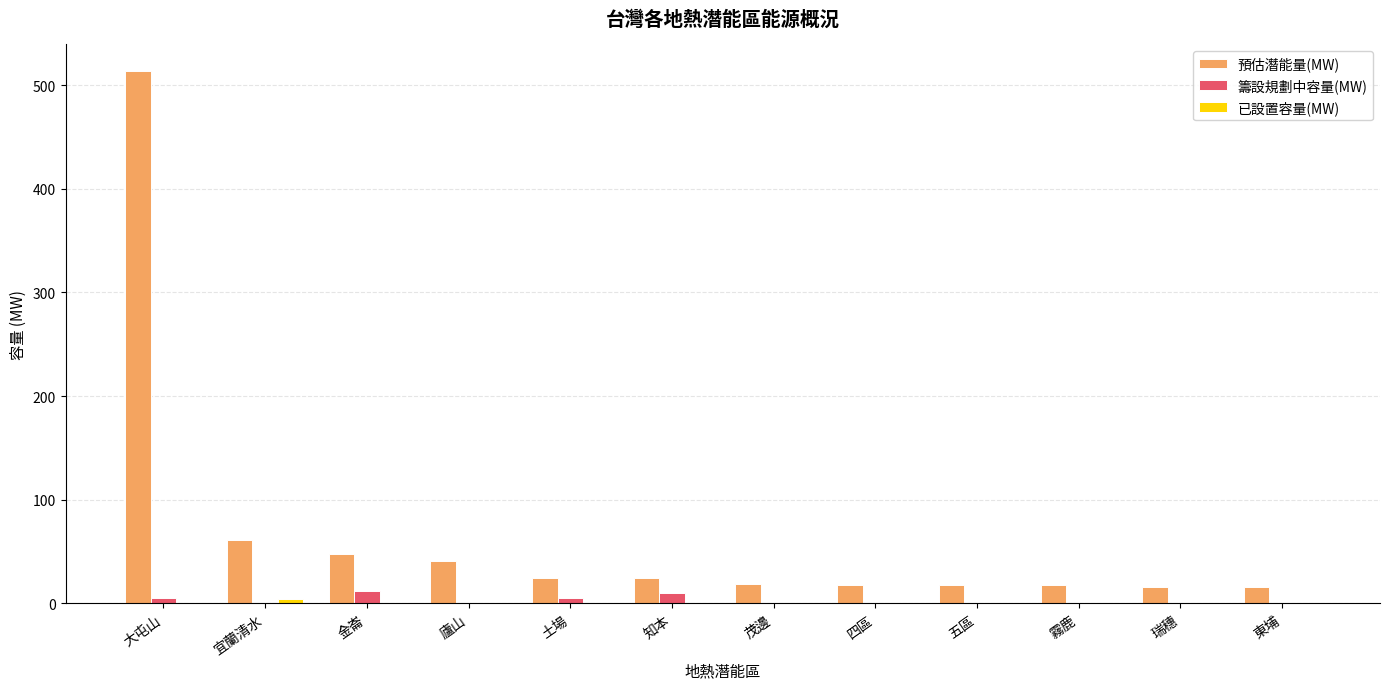

At which label is 預估潛能量(MW) closest to 265?

宜蘭清水